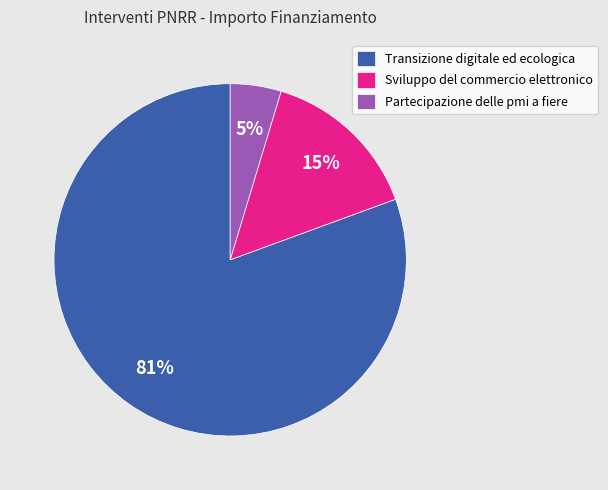

To the nearest percent, what is the average slice percentage?

33%